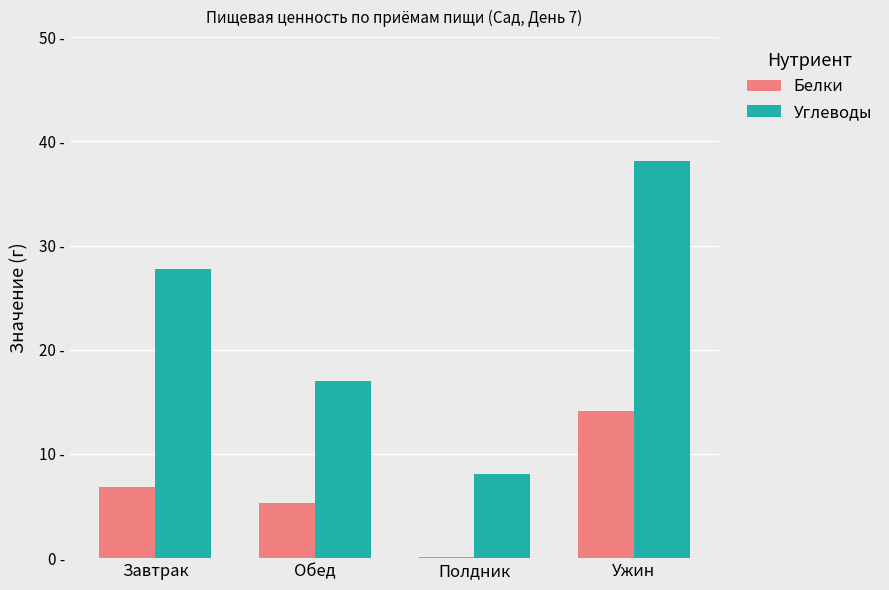

Where is Углеводы nearest to the value 23?

Завтрак